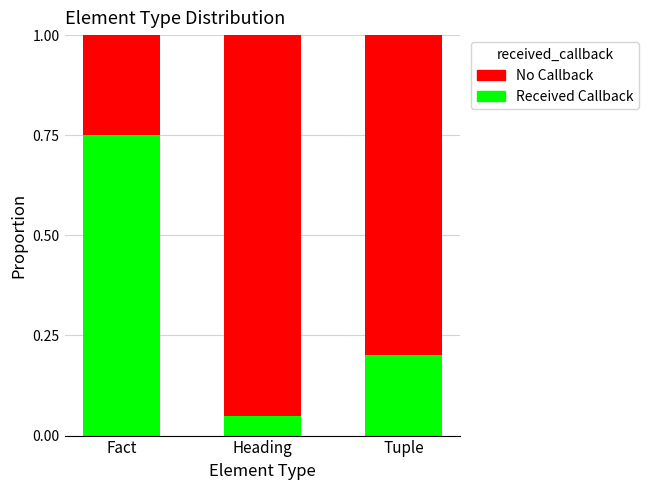

What is the total value across all series at Fact?

1.0